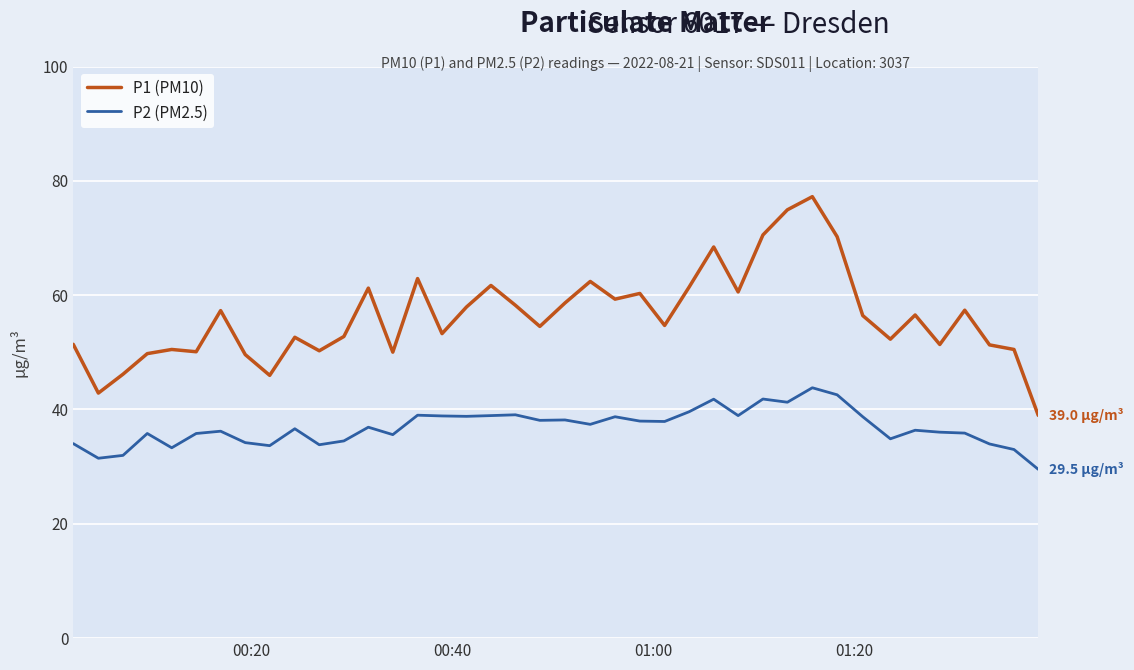

List the series in order of their peak value, highest first.

P1 (PM10), P2 (PM2.5)